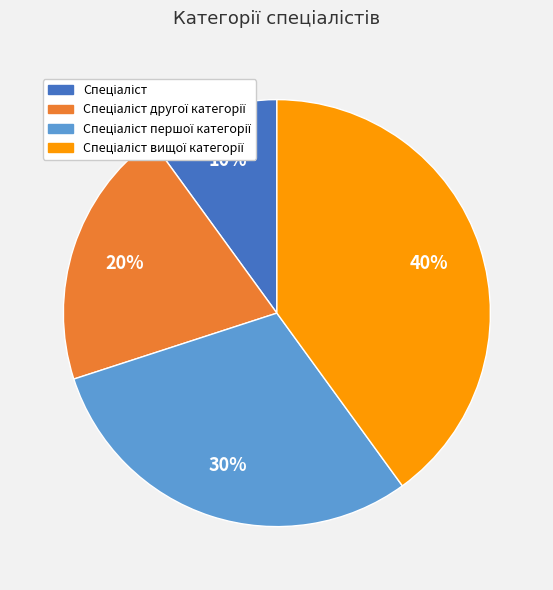

Does any single category account for the majority?

No